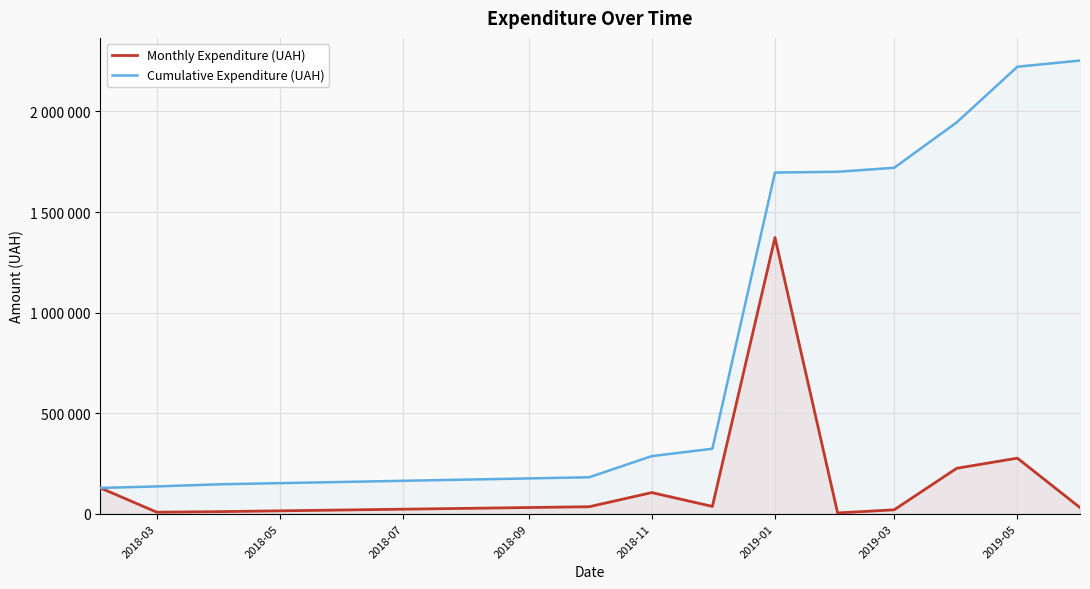

What is the value of the Cumulative Expenditure (UAH) point at the 3rd from the left?

146489.3